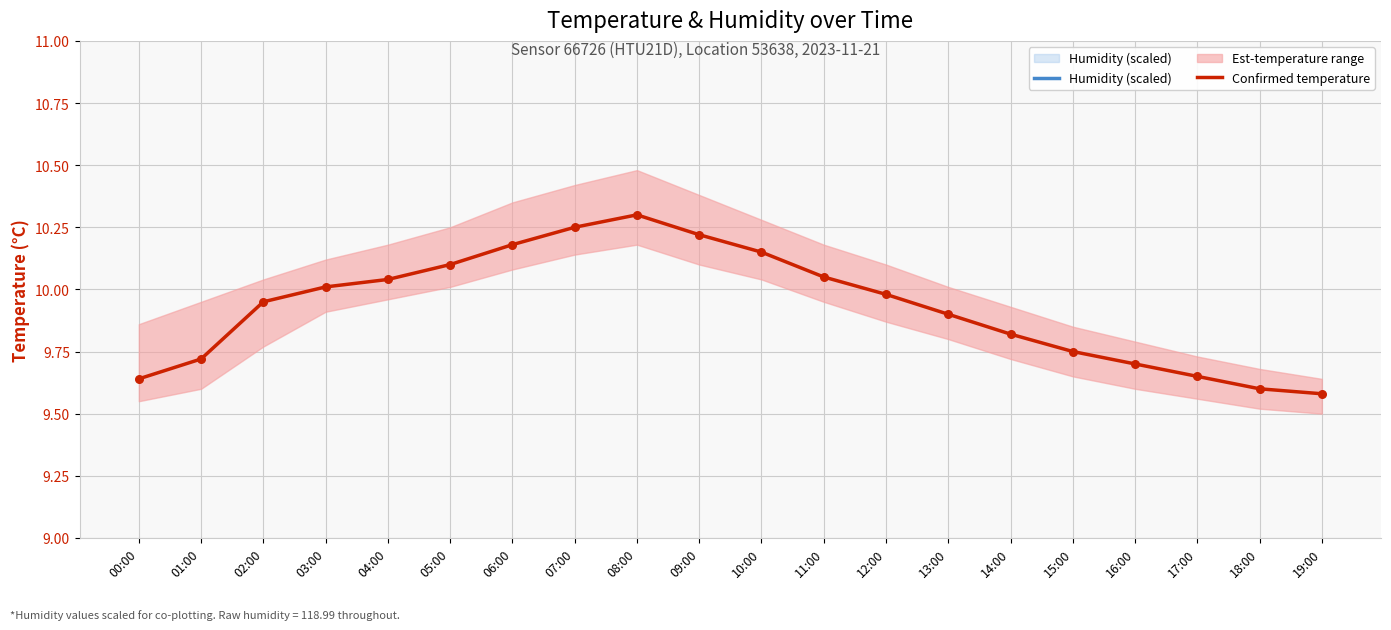

Which series reaches the minimum Y coordinate?

Humidity (scaled)